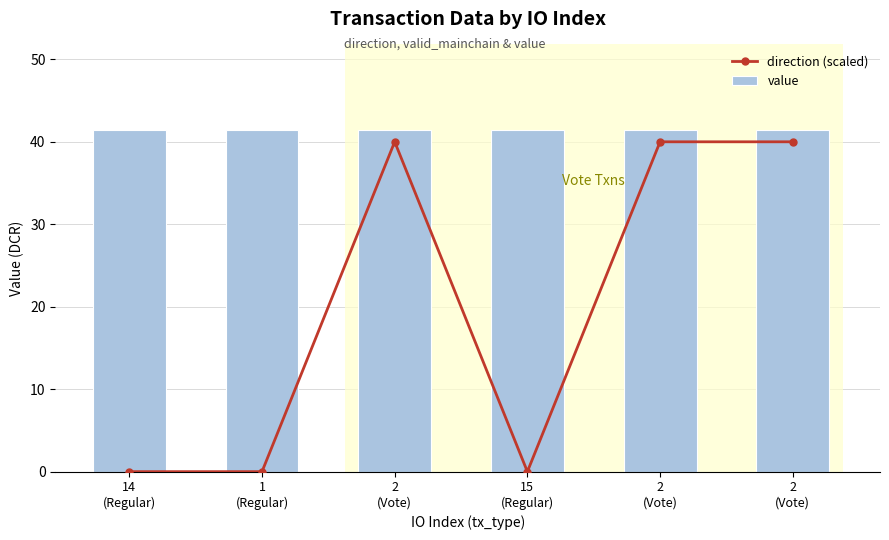

The value series shows 41.4 at 2
(Vote). True or false?

True